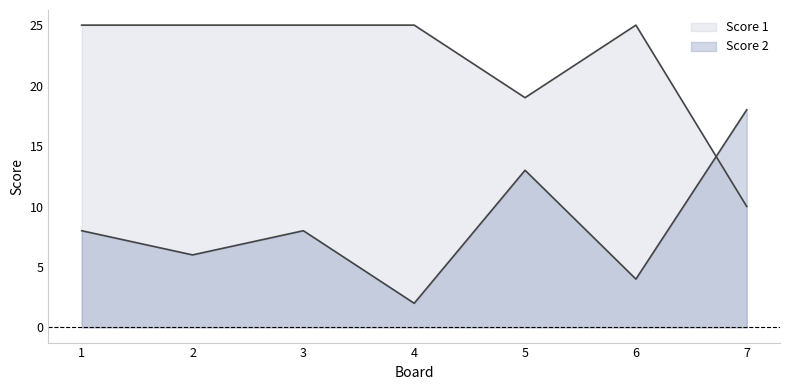

Reading left to right, list all the values displayed in this chart.

Score 1: 25	25	25	25	19	25	10
Score 2: 8	6	8	2	13	4	18